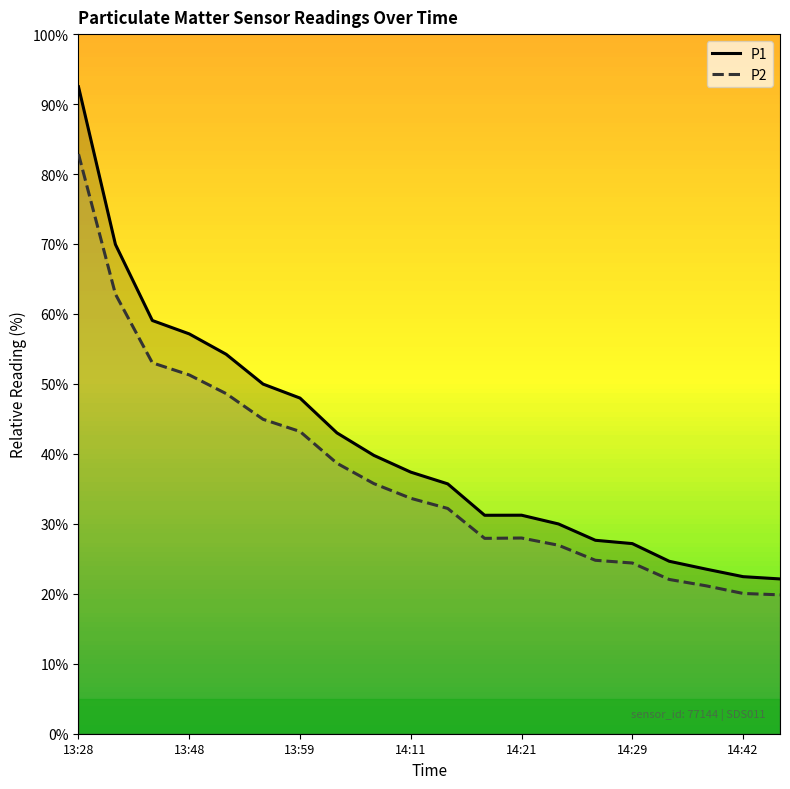

Which series has the largest range (max minus min)?

P1